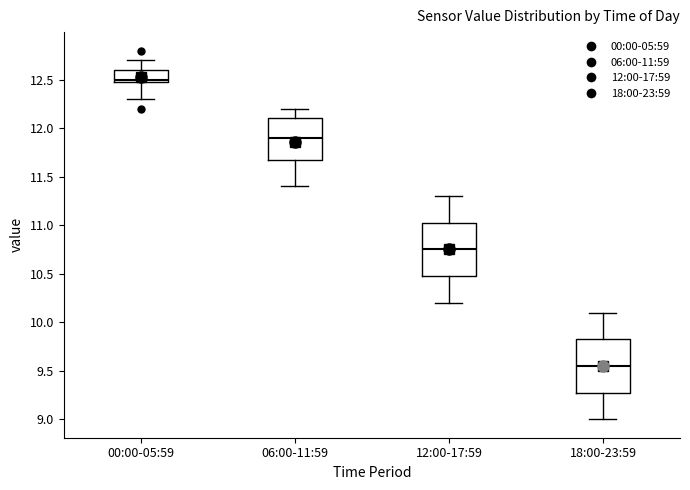

Which box's median line is the lowest?

18:00-23:59